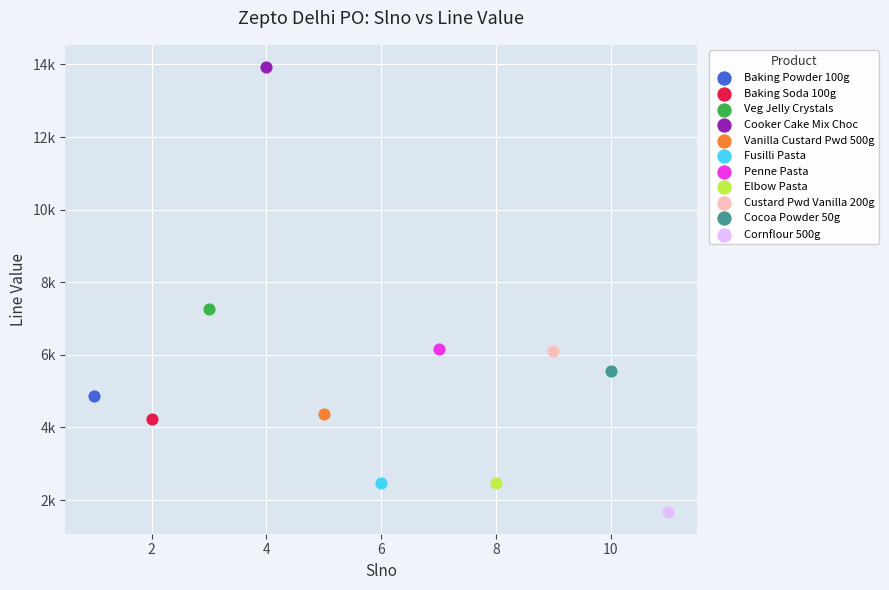

What are all the series names shown in the legend?

Baking Powder 100g, Baking Soda 100g, Veg Jelly Crystals, Cooker Cake Mix Choc, Vanilla Custard Pwd 500g, Fusilli Pasta, Penne Pasta, Elbow Pasta, Custard Pwd Vanilla 200g, Cocoa Powder 50g, Cornflour 500g